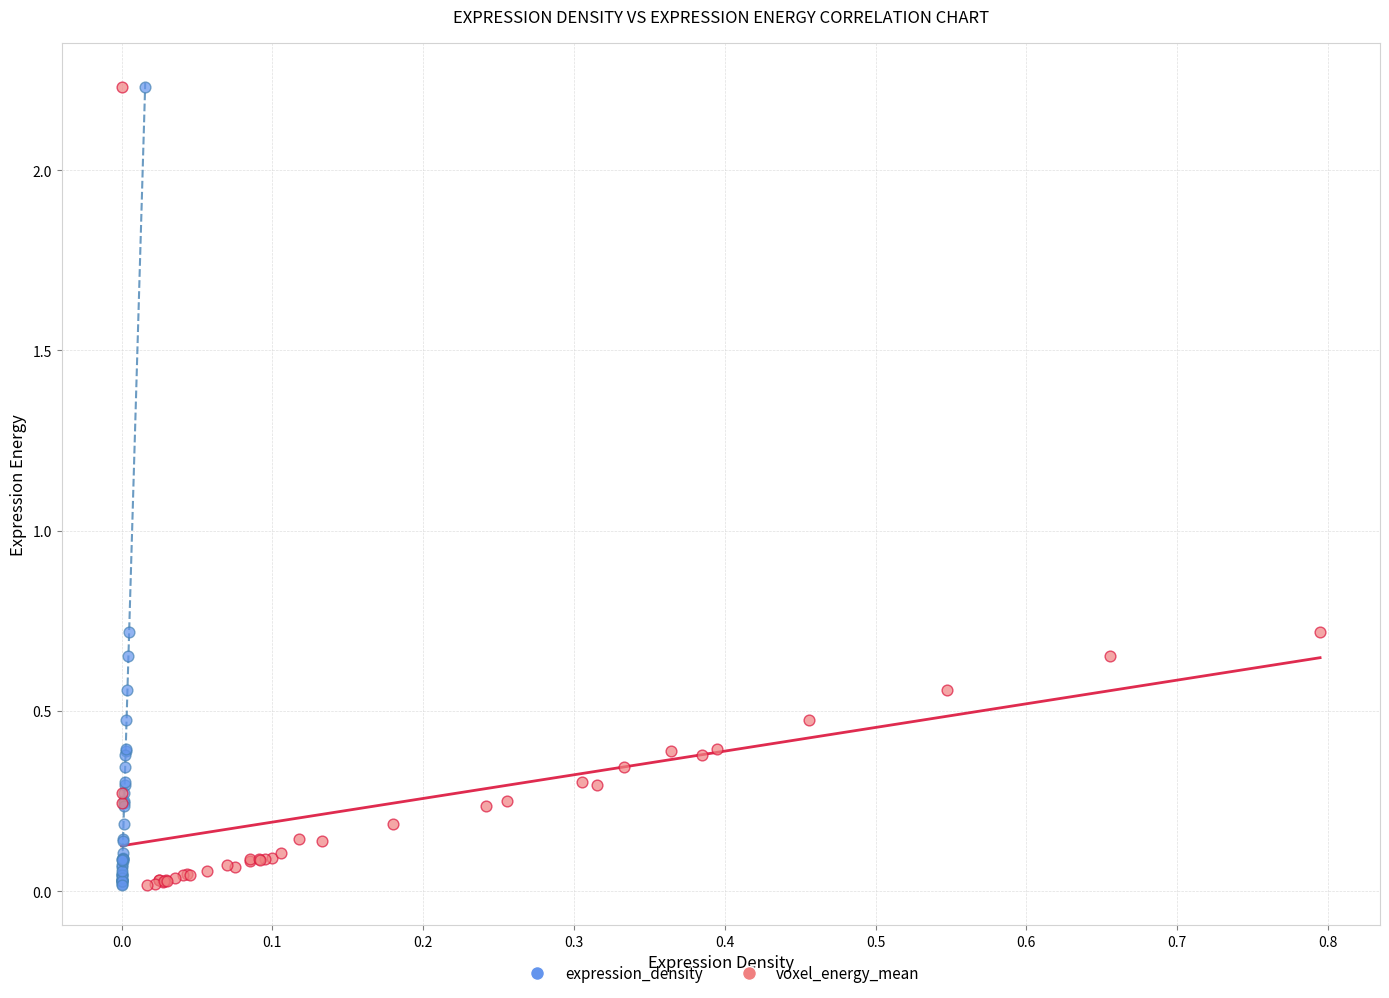

What are all the series names shown in the legend?

expression_density, voxel_energy_mean